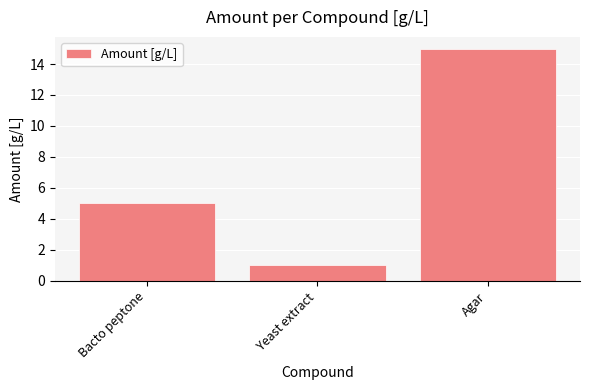

Rank the categories by value from highest to lowest.

Agar, Bacto peptone, Yeast extract